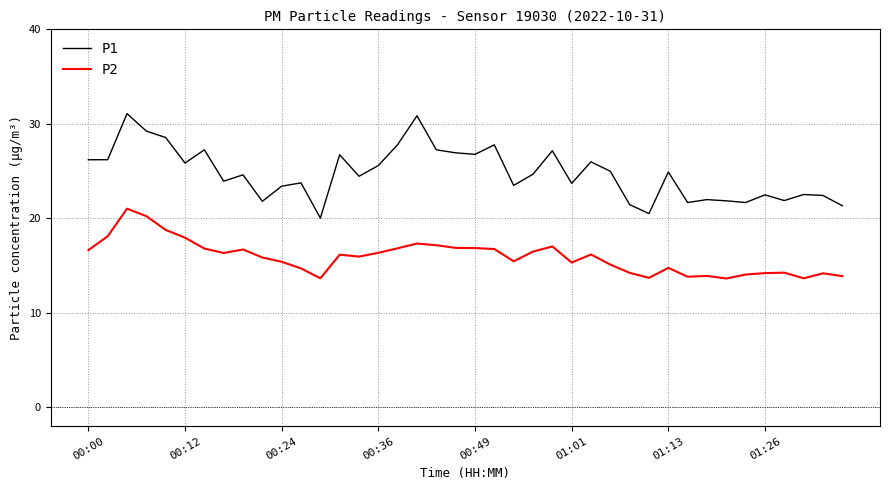

What is the minimum value for P2?

13.6